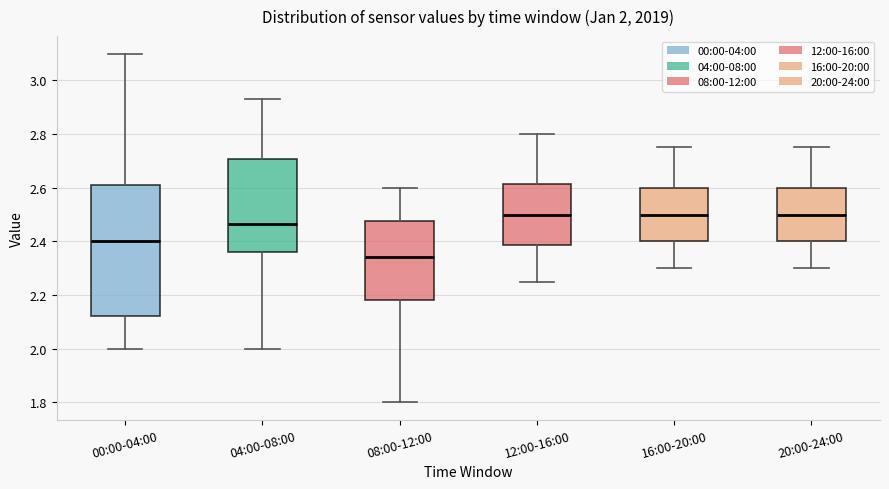

Comparing the boxes themselves (not the whiskers), which one is the tallest?

00:00-04:00